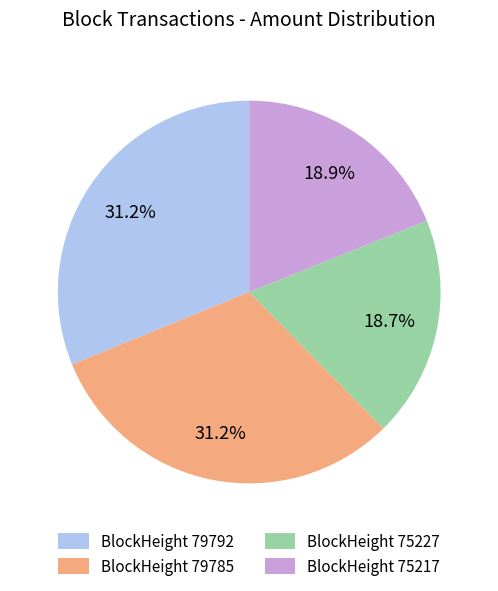

Is the sum of BlockHeight 79792 and BlockHeight 75217 greater than half?

Yes